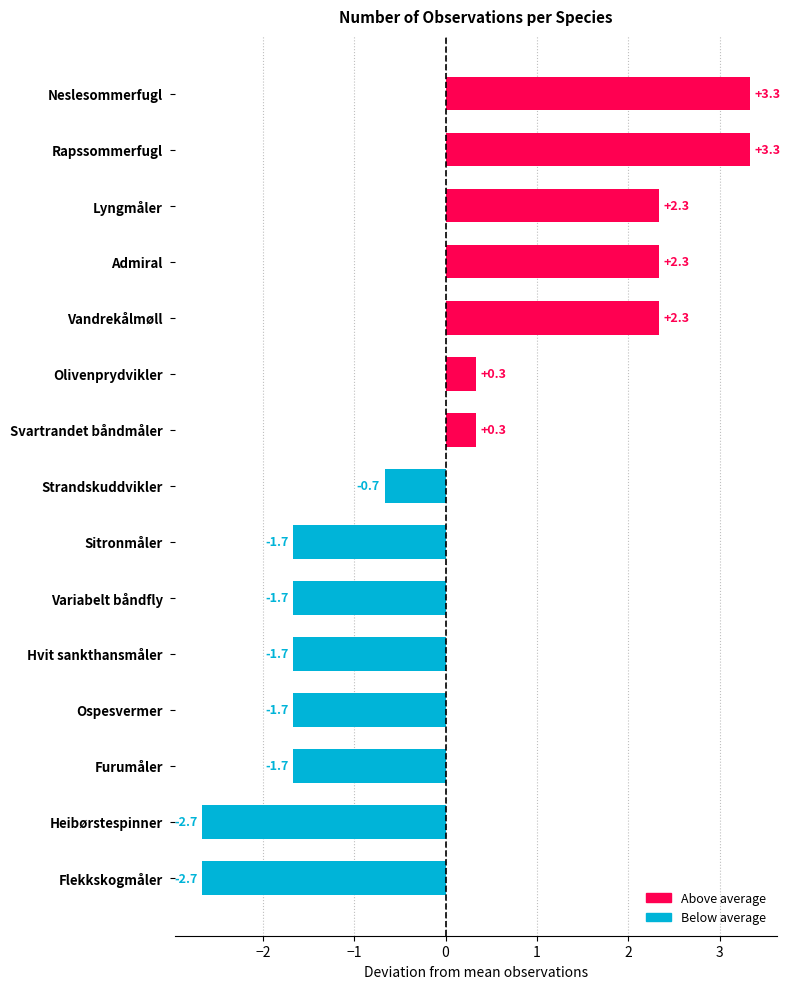

The chart shows a value of -1.7 at Hvit sankthansmåler. True or false?

True